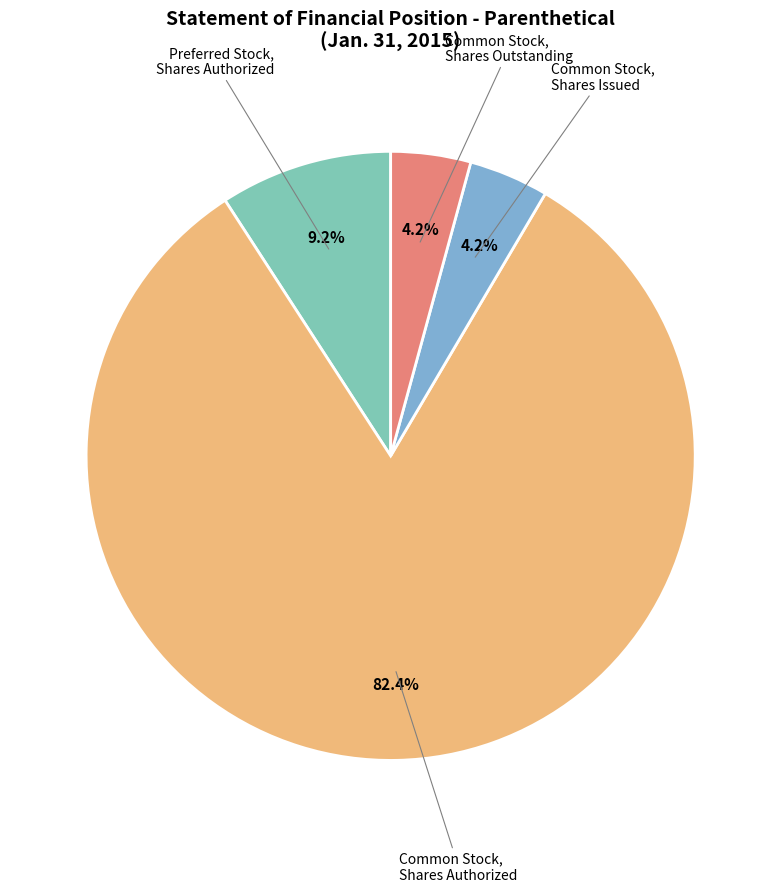

Does any single category account for the majority?

Yes